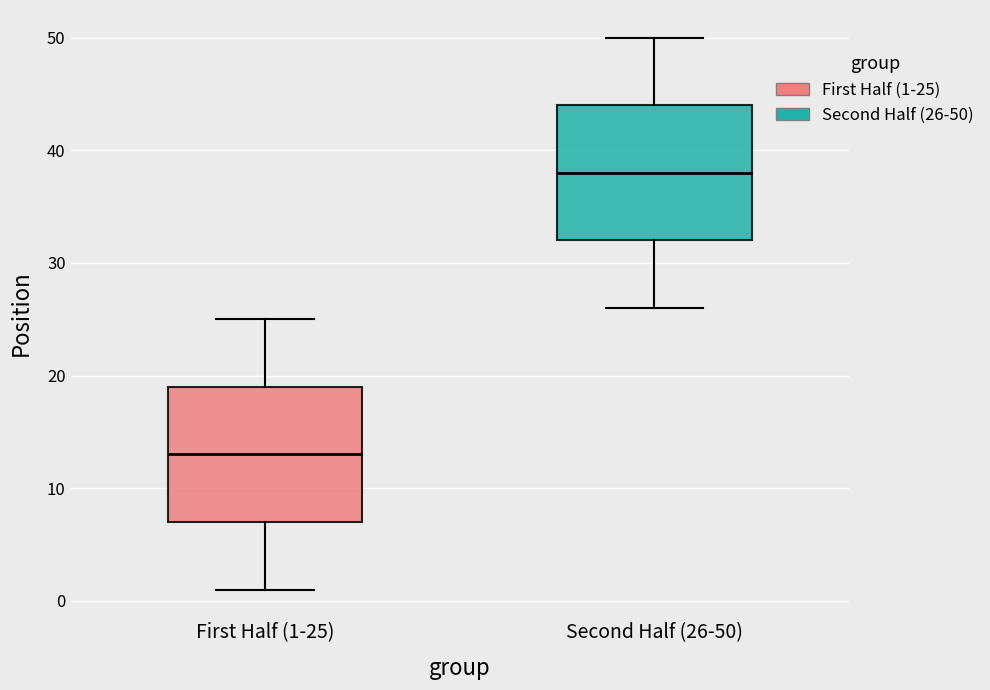

Which box has the lowest median line?

First Half (1-25)